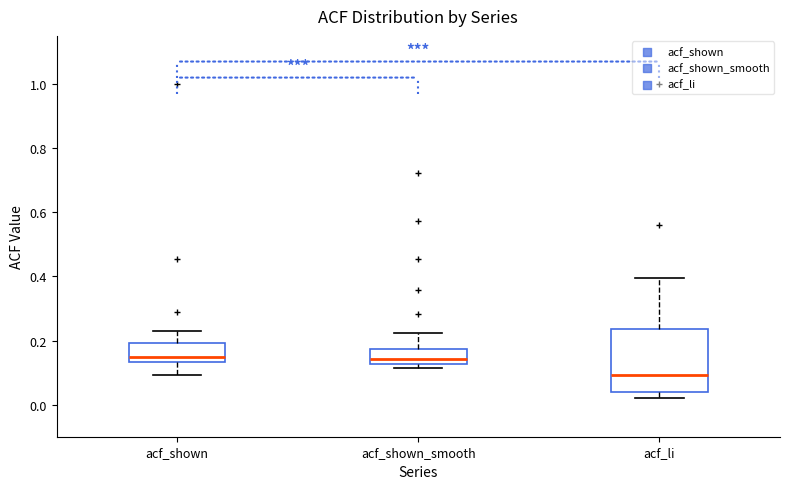

Which box is the tallest, from its lower edge to its upper edge?

acf_li